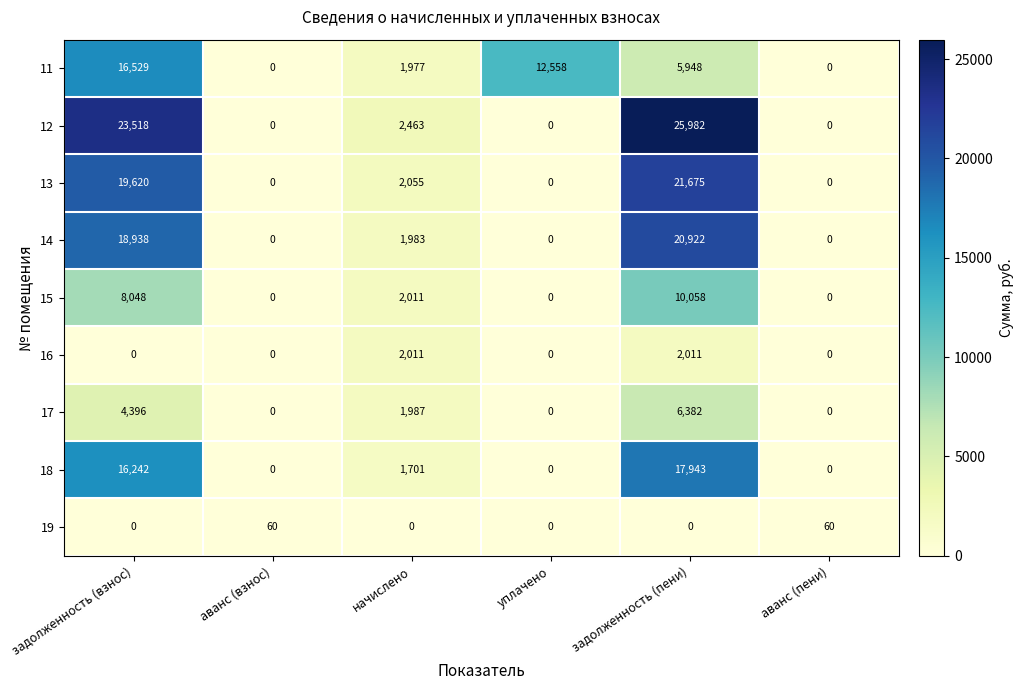

Which series changed the most between задолженность (взнос) and начислено?

12